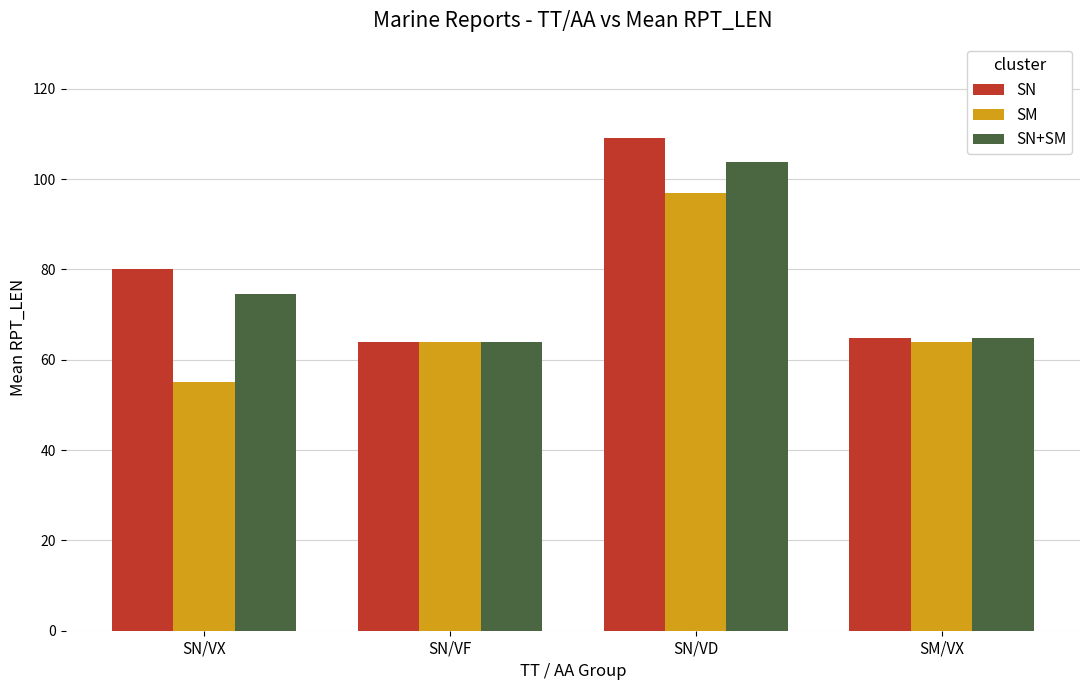

What is the total value across all series at SN/VF?

192.0